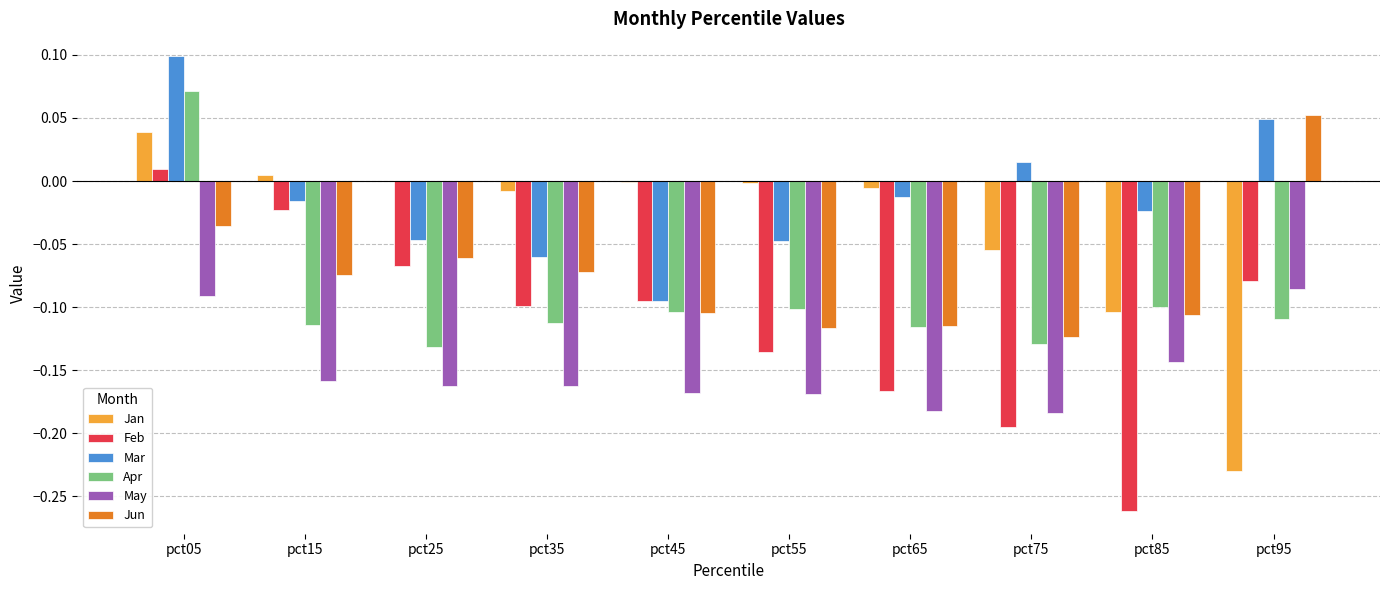

Is the value of Jan at pct35 greater than the value of Feb at pct35?

Yes